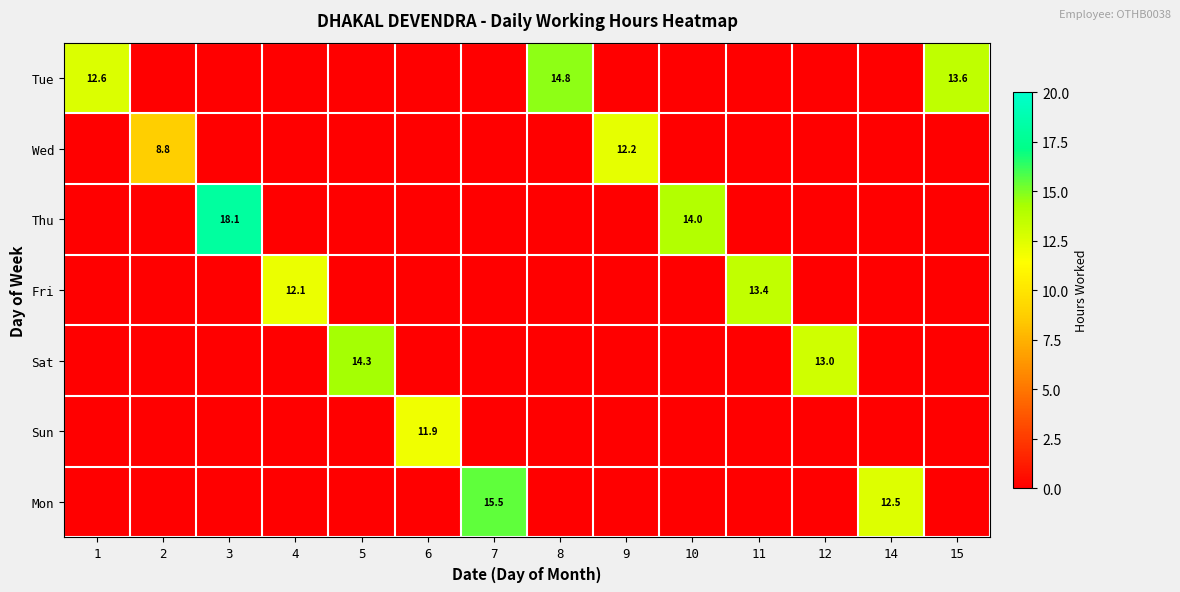

The Thu series shows 27.2 at 3. True or false?

False